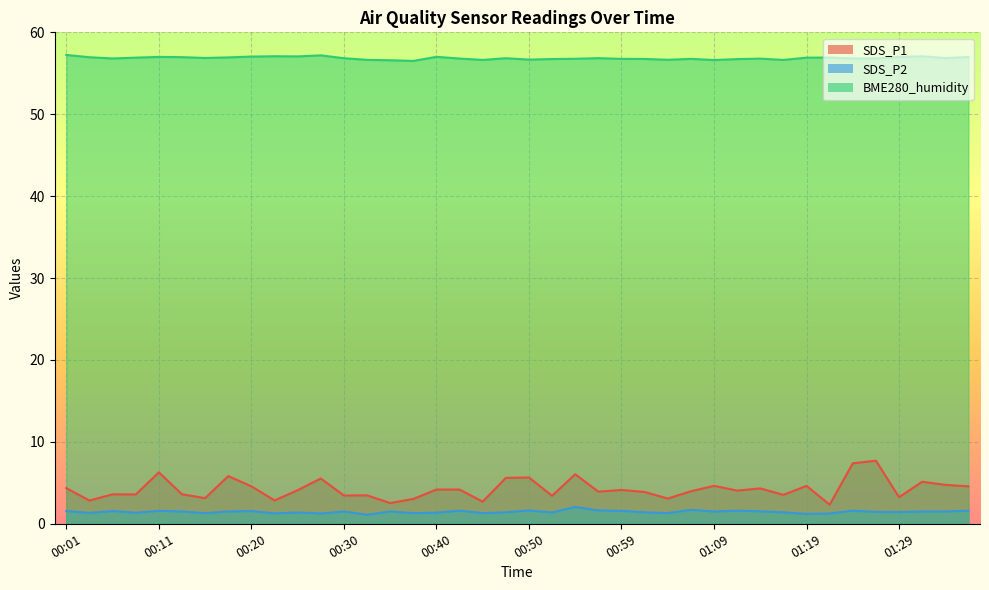

Rank the series by their maximum value, from highest to lowest.

BME280_humidity, SDS_P1, SDS_P2